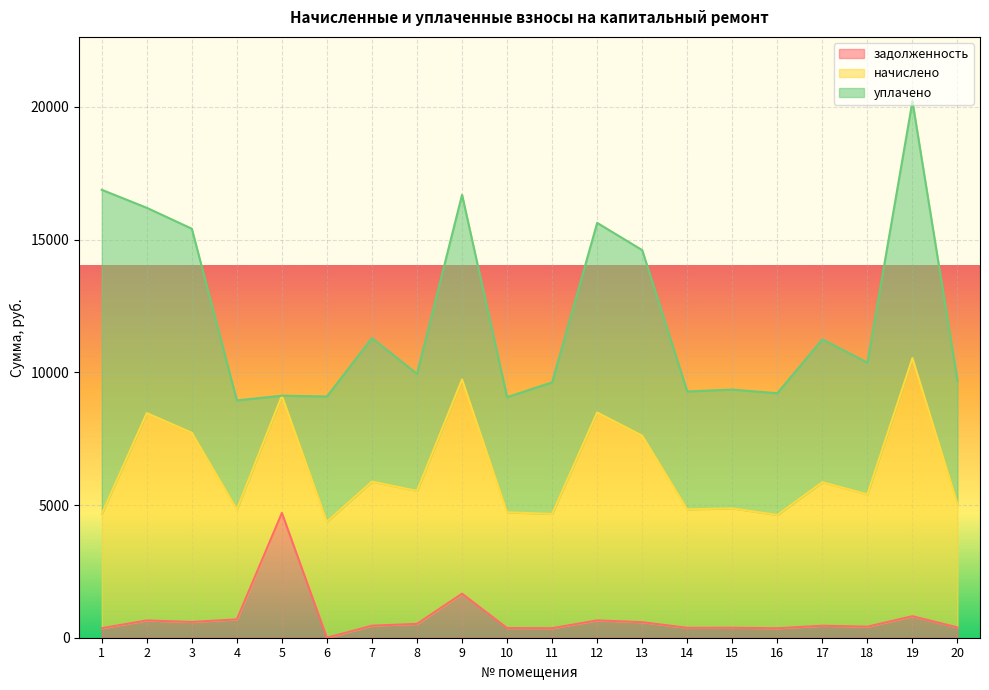

At 13, list the series in order from largest to smallest.

начислено, уплачено, задолженность